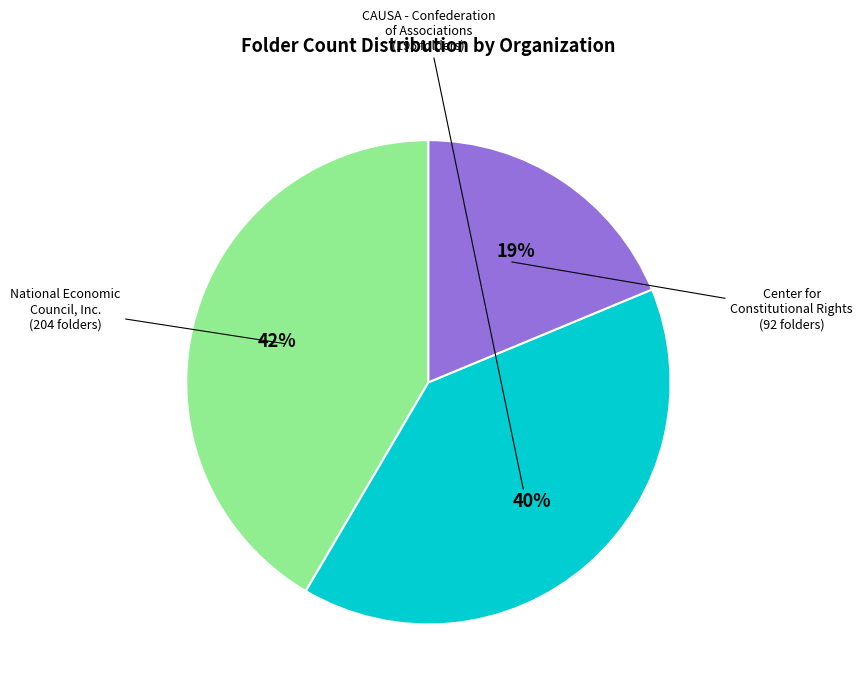

To the nearest percent, what is the average slice percentage?

33%